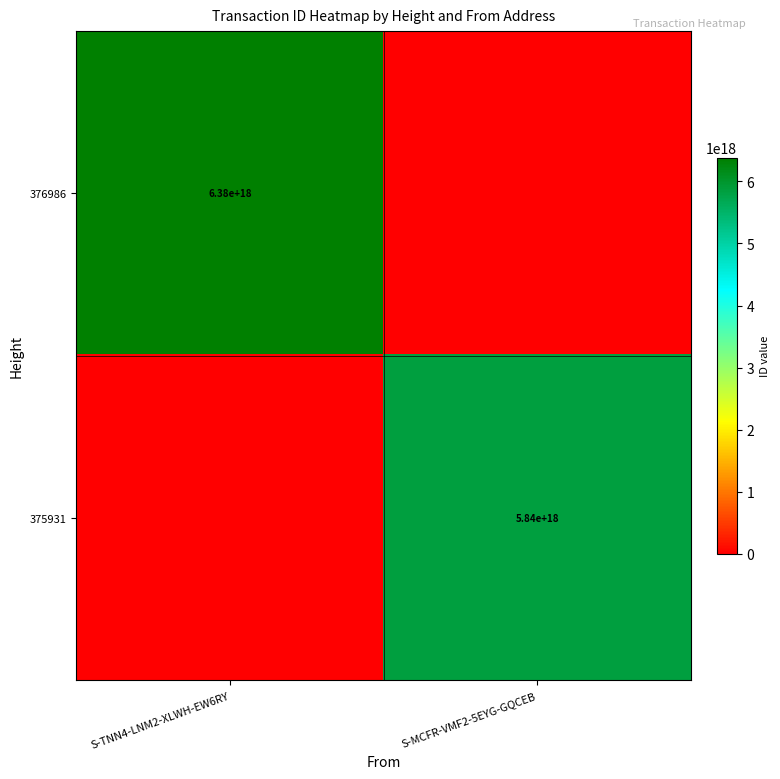

Is it true that 376986 equals 6380000000000000000 at S-TNN4-LNM2-XLWH-EW6RY?

True